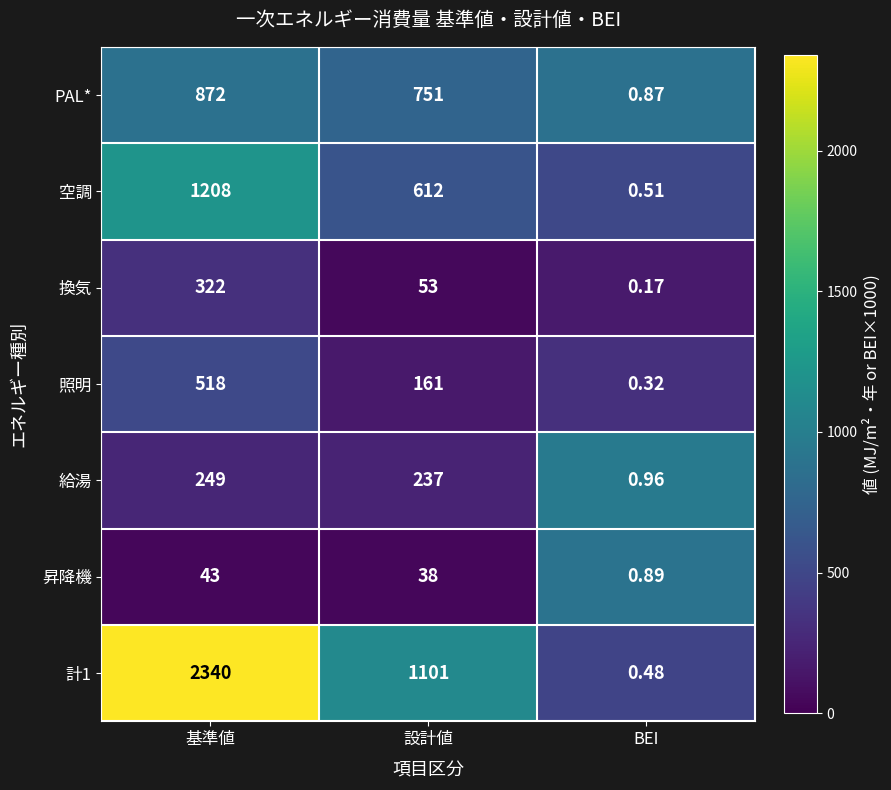

Which category has the highest value across all series?

基準値